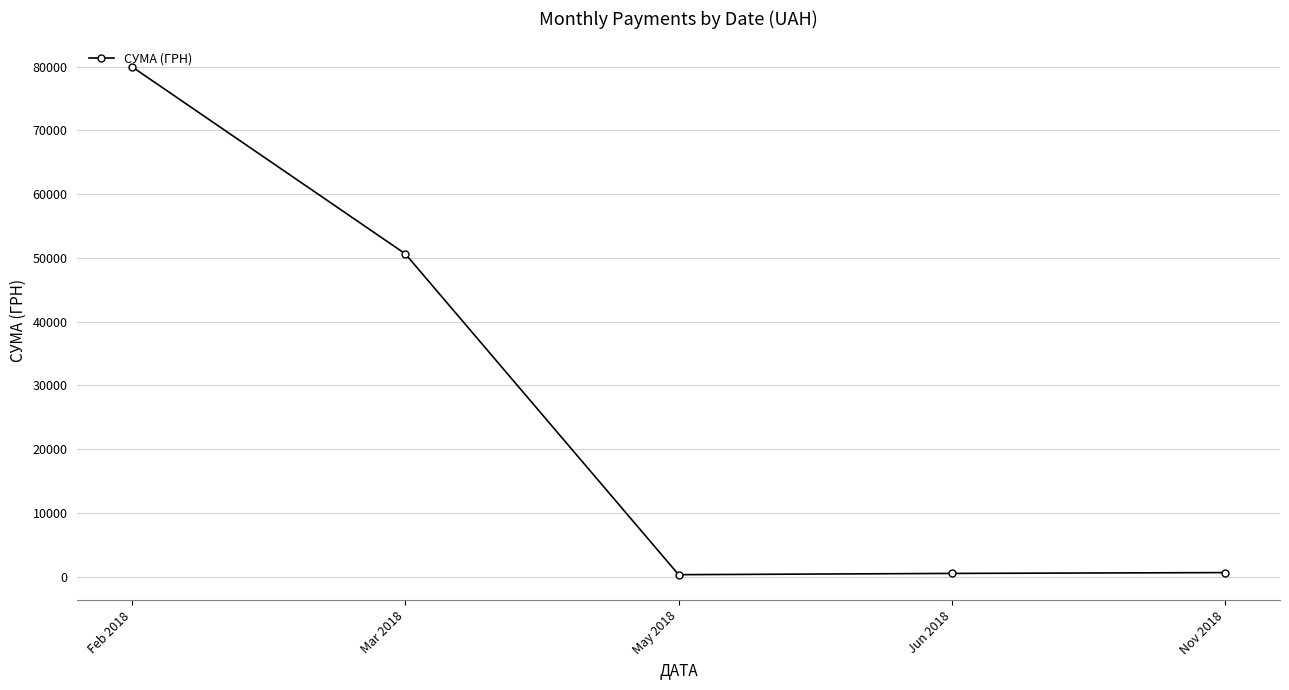

What is the label of the 2nd point from the right?

Jun 2018